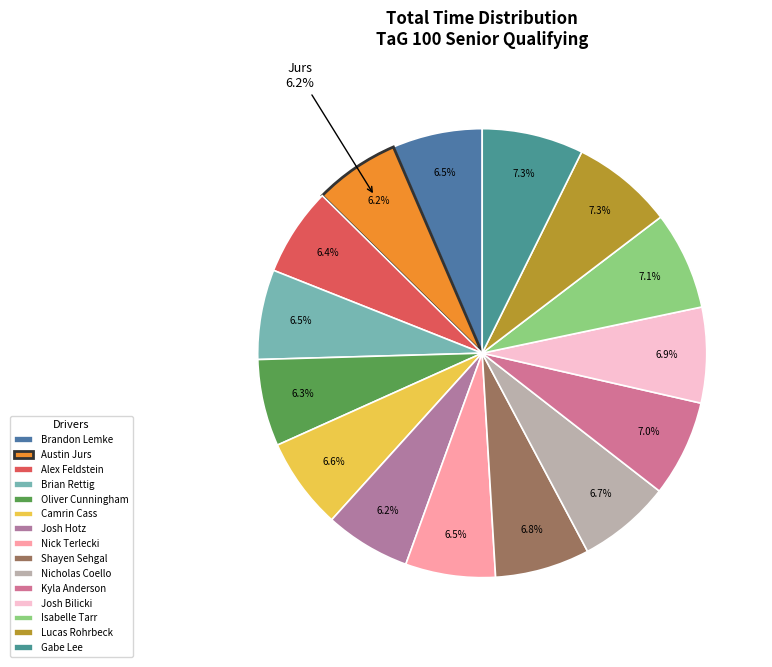

To the nearest percent, what is the average slice percentage?

7%